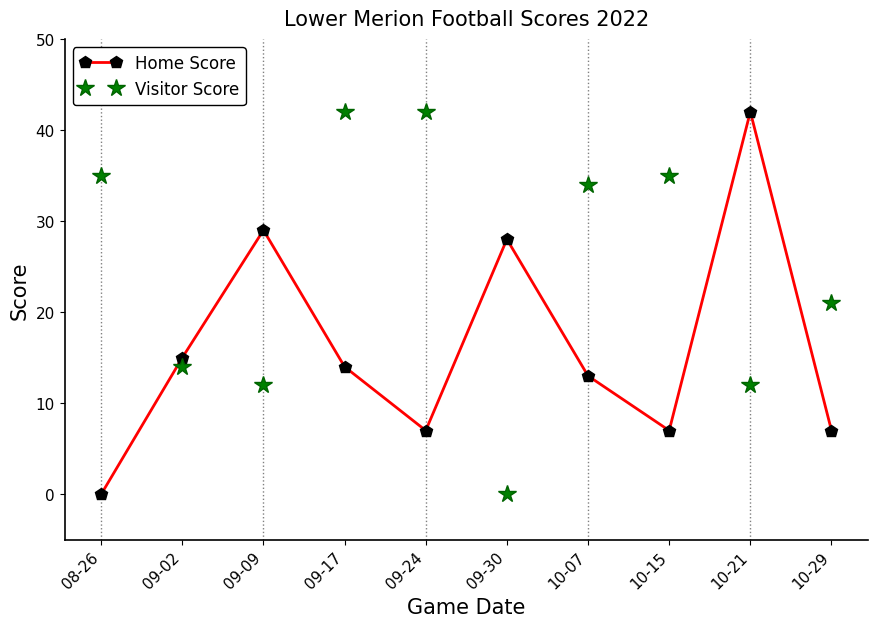

How many times do Visitor Score and Home Score cross each other?

6